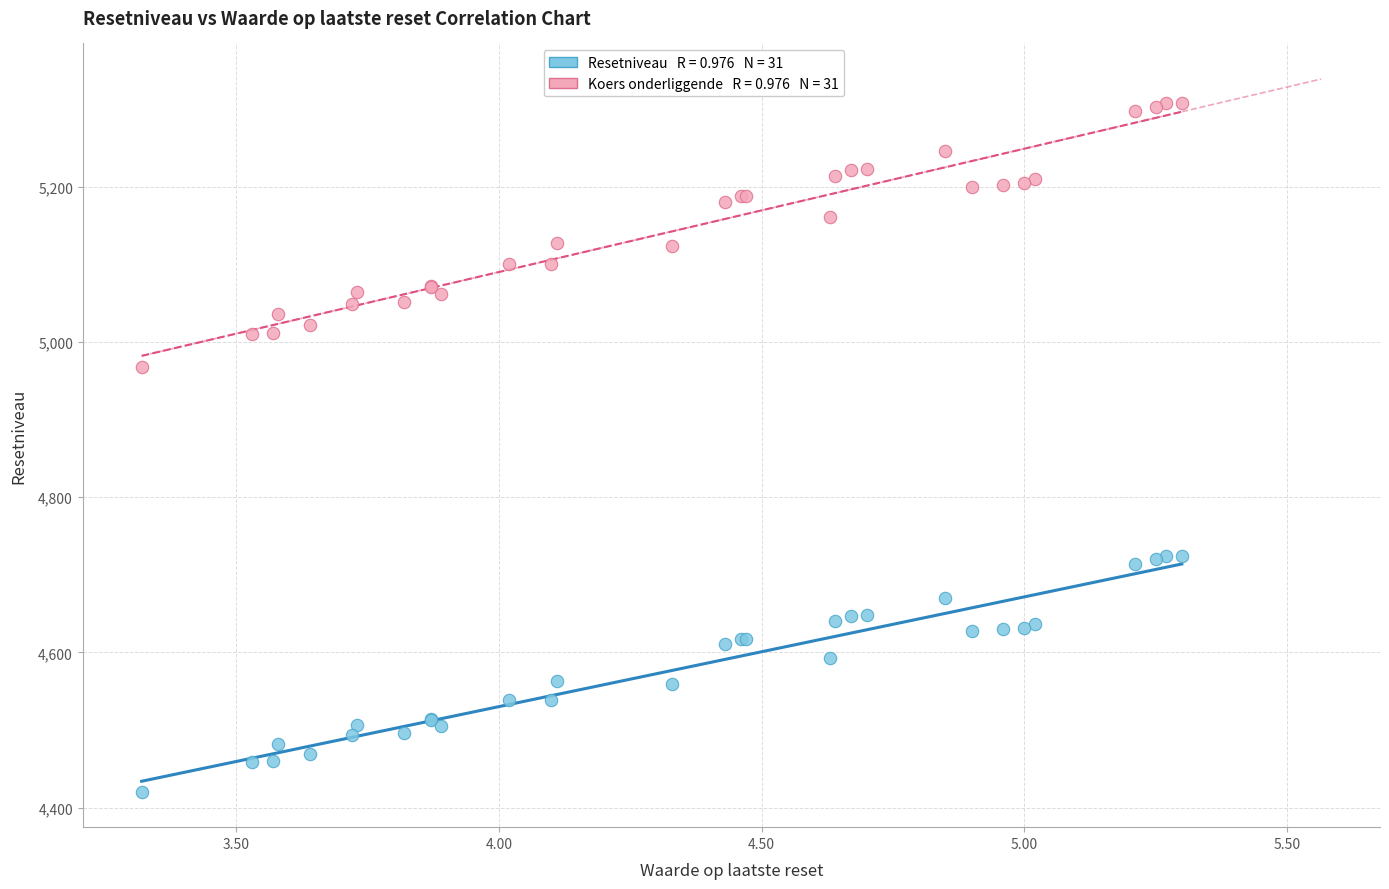

Across all series, what Y value is closest to 4864?

4967.2